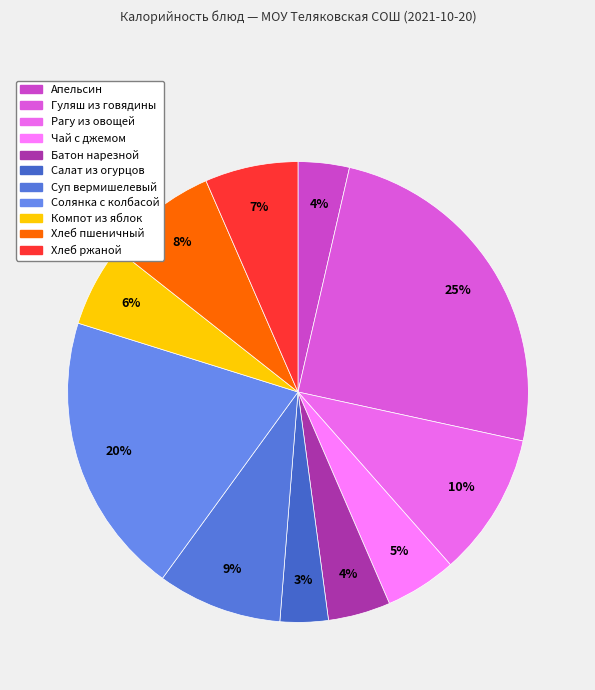

What percentage is the Хлеб ржаной slice, to the nearest percent?

7%